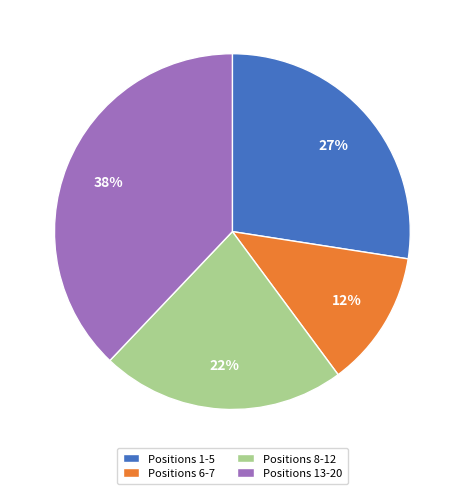

Count the number of slices in the pie.

4